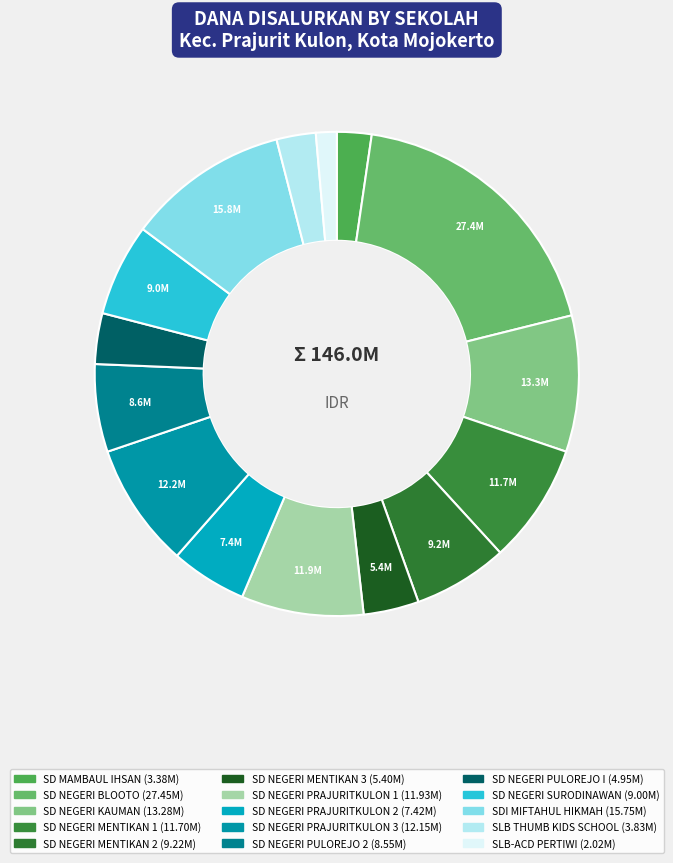

Which category has the biggest portion of the pie?

SD NEGERI BLOOTO